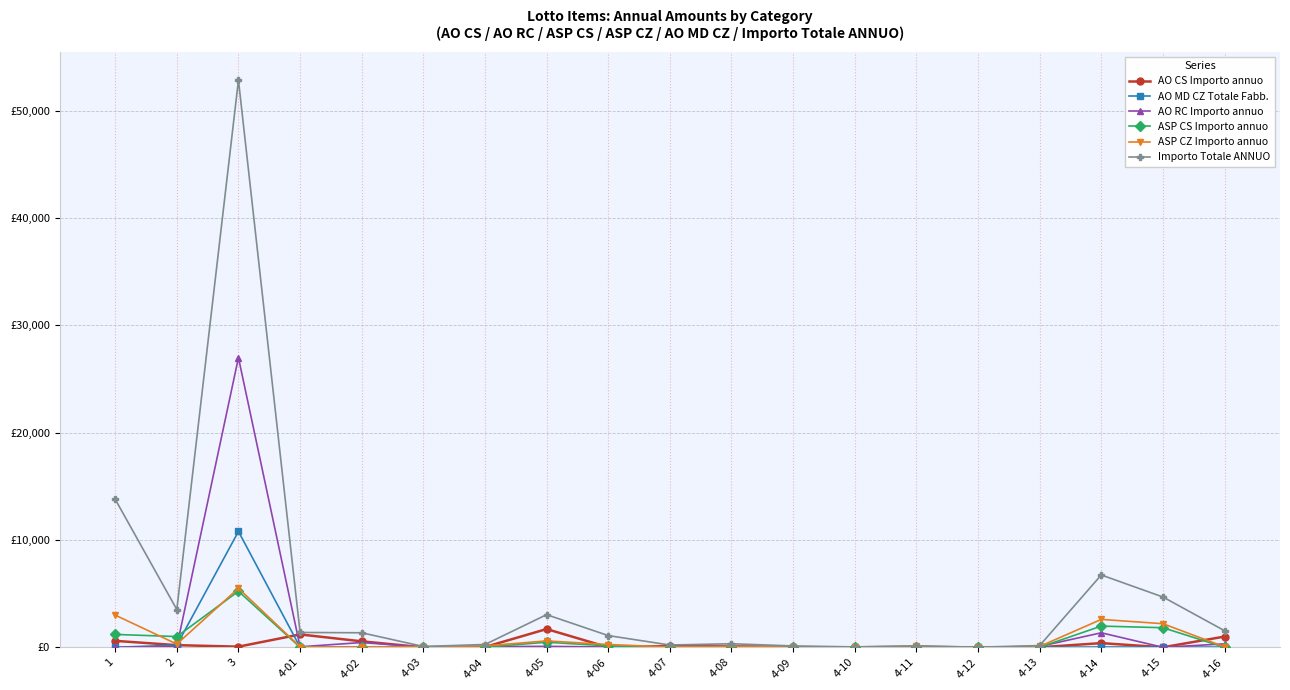

In AO MD CZ Totale Fabb., how many points are higher than both neighbors (excluding endpoints)?

6